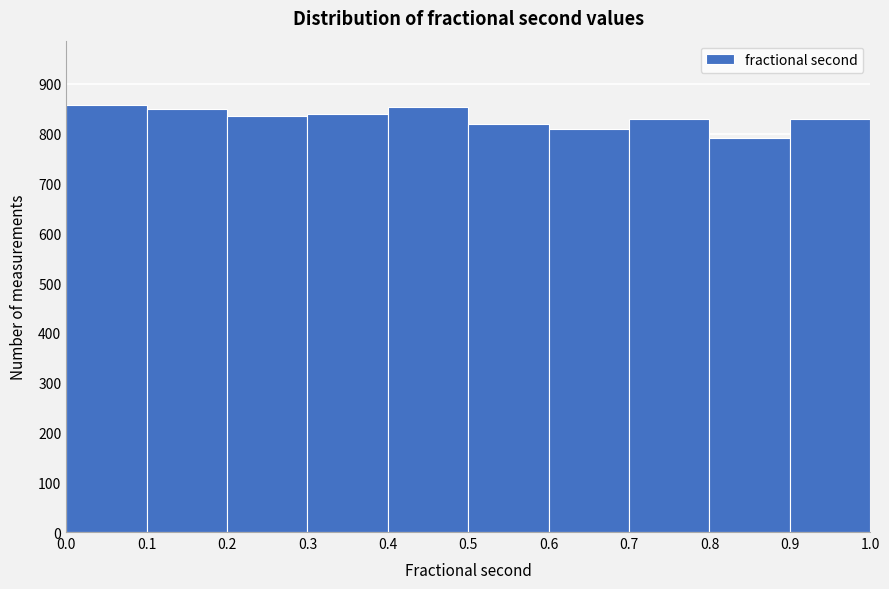

Reading left to right, list every bar in this chart as the range it spans on the x-axis followed by its height. The values are not printed on the chart, so give them approximately, as read against the axis.

0.0 to 0.1: 860
0.1 to 0.2: 850
0.2 to 0.3: 840
0.3 to 0.4: 840
0.4 to 0.5: 850
0.5 to 0.6: 820
0.6 to 0.7: 810
0.7 to 0.8: 830
0.8 to 0.9: 790
0.9 to 1.0: 830